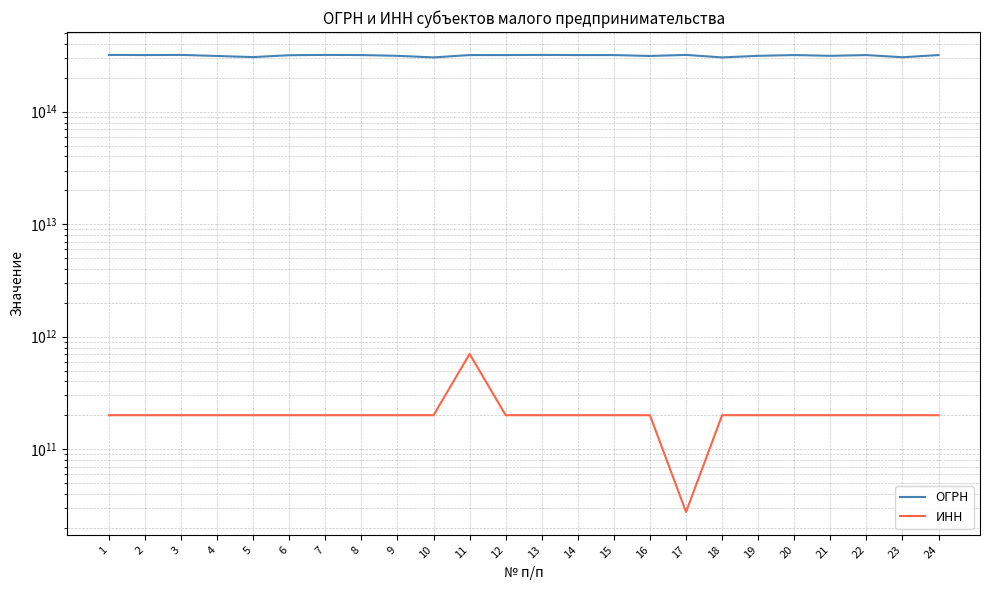

What is the highest value of the ОГРН series?

320203600010787